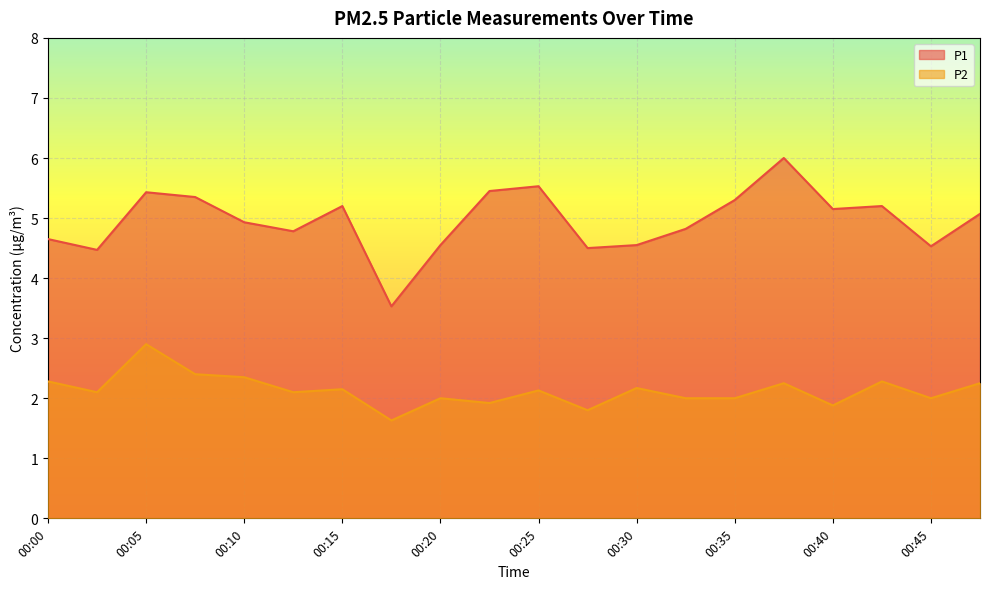

What is the difference between the P2 values at 00:32 and 00:47?

0.2